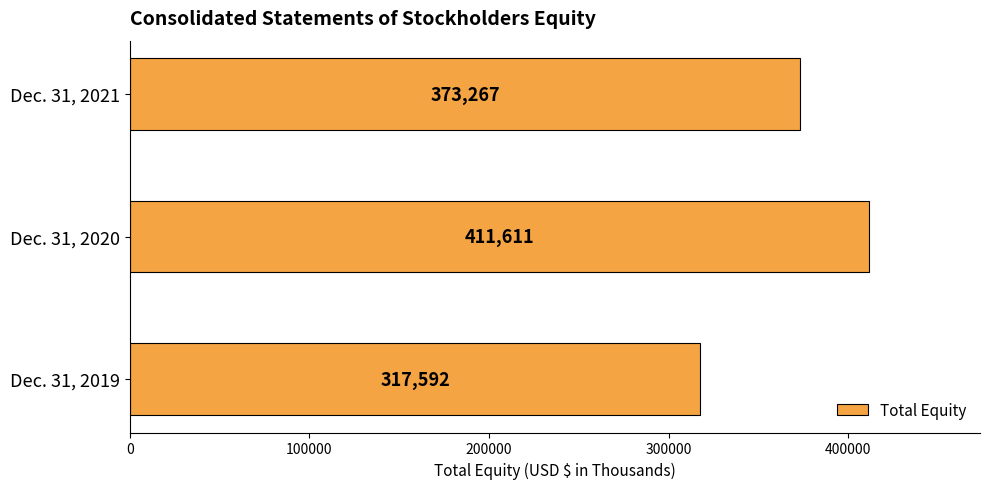

Approximately how many times larger is the value at Dec. 31, 2021 compared to Dec. 31, 2020?

0.9